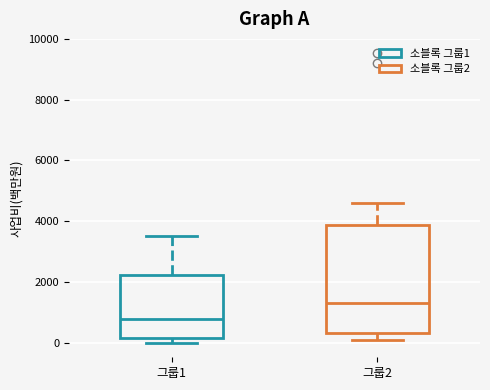

Which box's median line is the highest?

그룹2